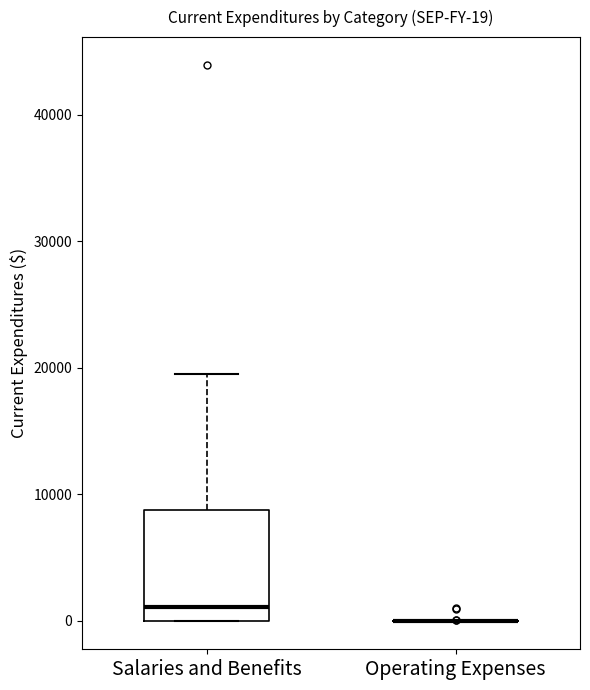

Comparing the boxes themselves (not the whiskers), which one is the tallest?

Salaries and Benefits